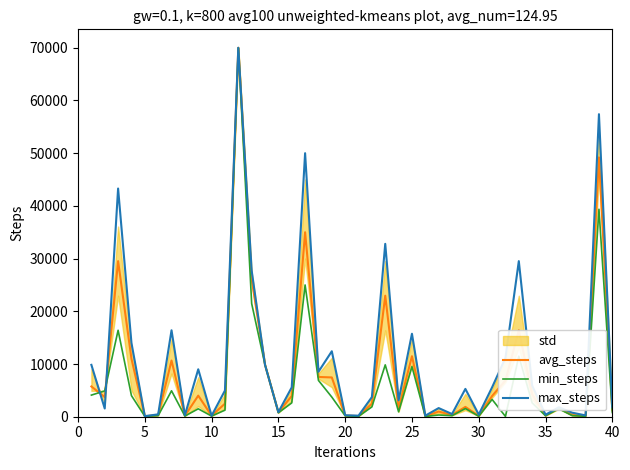

What is the highest value of the max_steps series?

70000